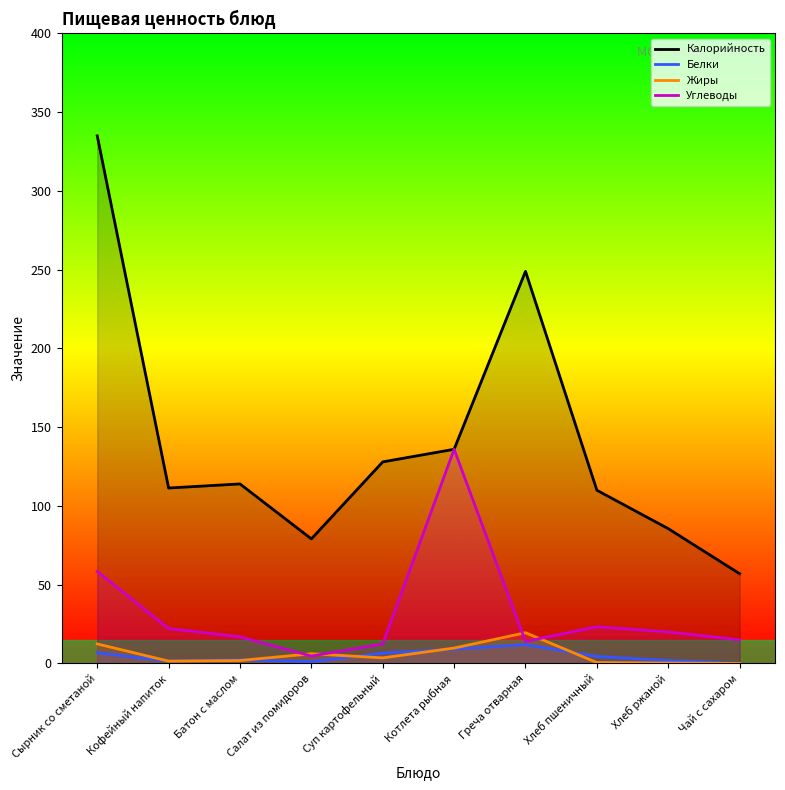

Is it true that Белки equals 19.5 at Греча отварная?

False